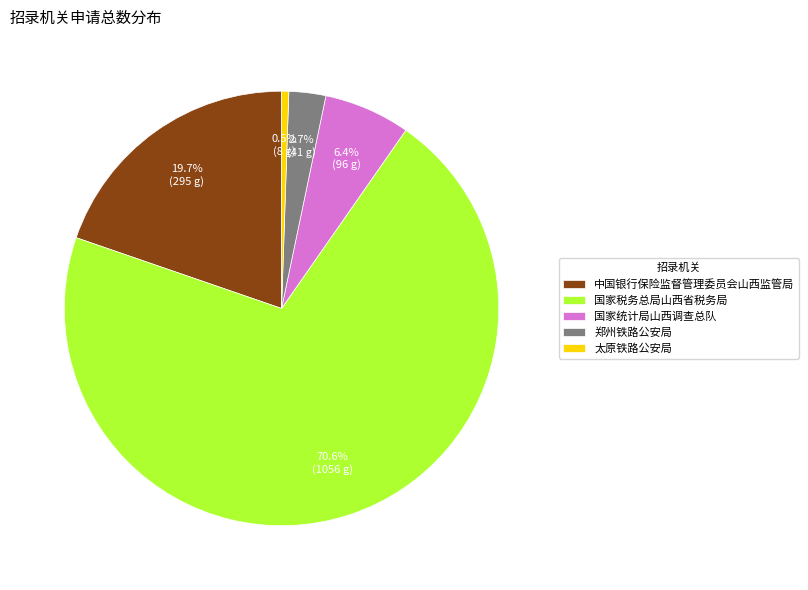

Count the number of slices in the pie.

5